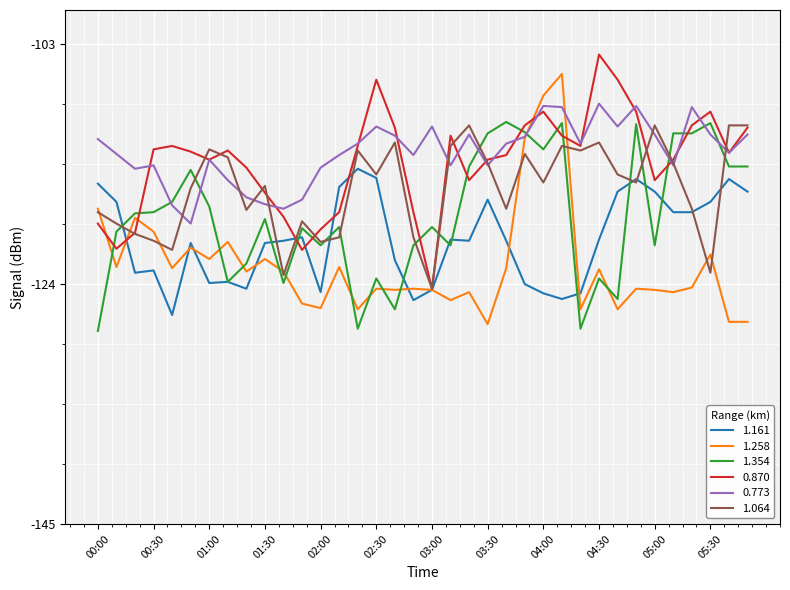

Which series has the widest spread of values?

1.258